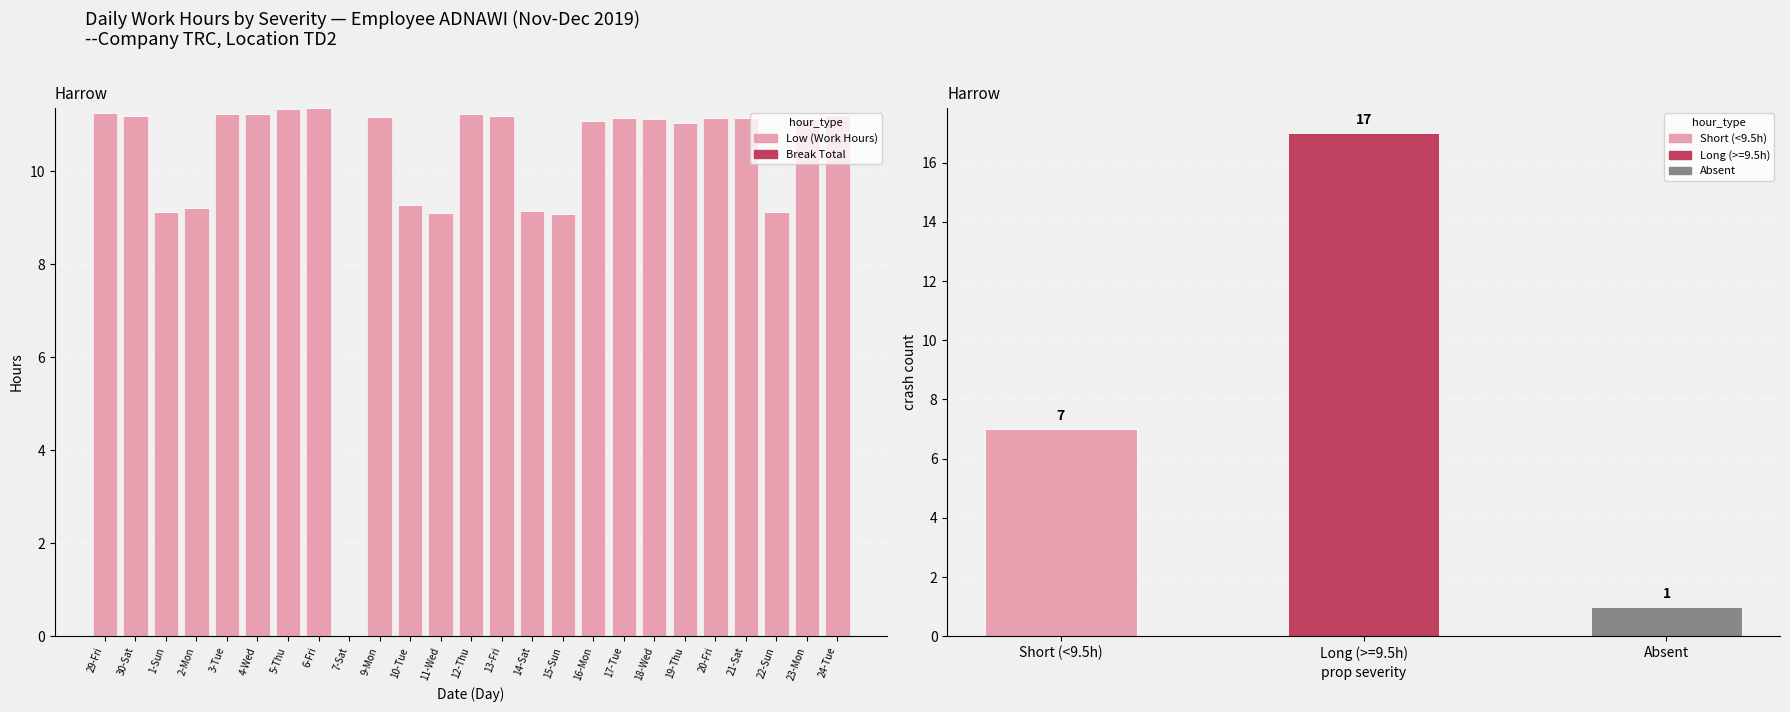

Where is the data nearest to the value 5?

15-Sun